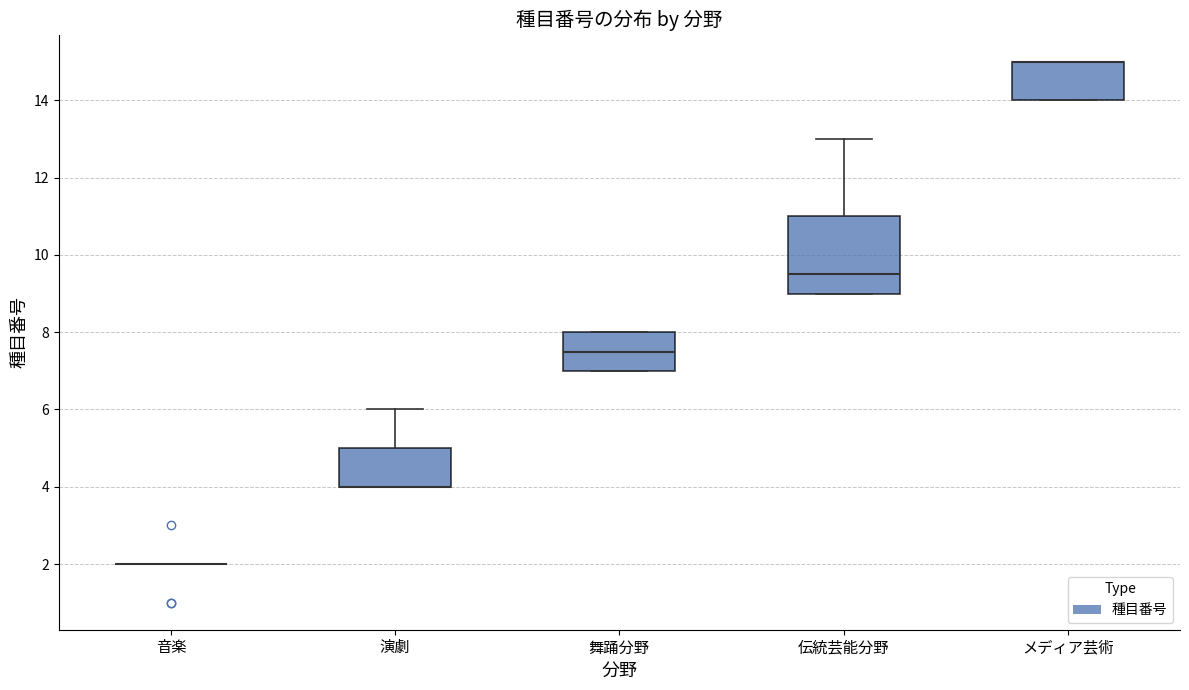

Reading left to right, transcribe this box plot: for each box, give where its median line is, the range the box spans, and where its two whiskers end, as read against the y-axis. The values are not printed on the chart, so give them approximately, as read against the axis.

音楽: box collapsed to a line at 2.0, whiskers 2.0 to 2.0
演劇: median 4.0 (drawn on the box's lower edge), box 4.0 to 5.0, whiskers 4.0 to 6.0
舞踊分野: median 7.6, box 7.0 to 8.0, whiskers 7.0 to 8.0
伝統芸能分野: median 9.6, box 9.0 to 11.0, whiskers 9.0 to 13.0
メディア芸術: median 15.0 (drawn on the box's upper edge), box 14.0 to 15.0, whiskers 14.0 to 15.0